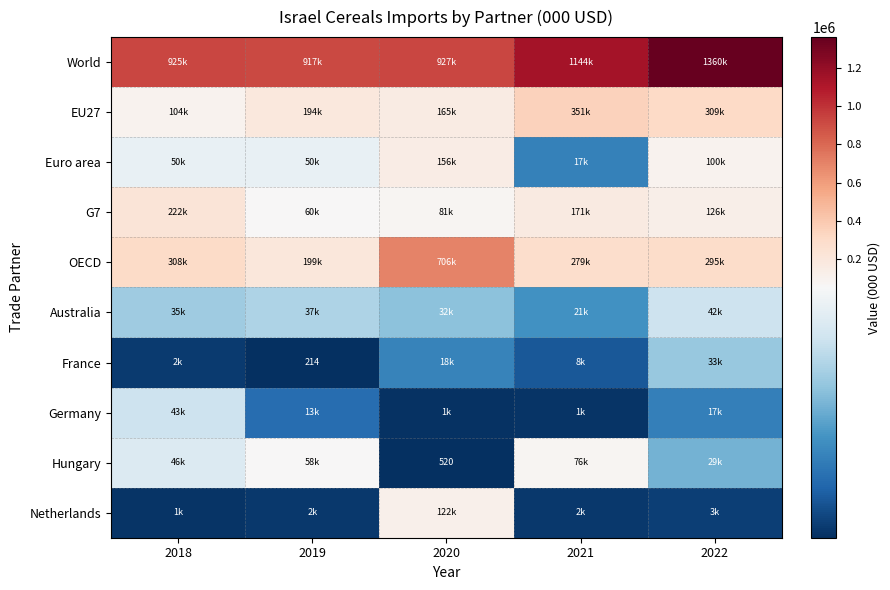

Which category has the highest value across all series?

2022